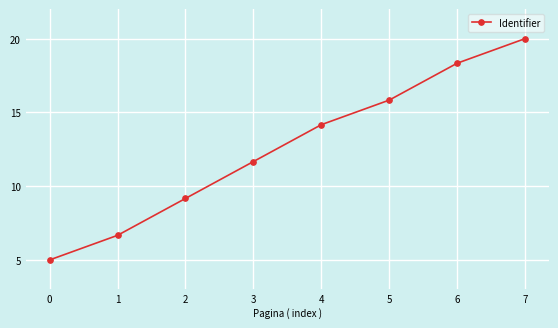

Rank the categories by value from lowest to highest.

0, 1, 2, 3, 4, 5, 6, 7